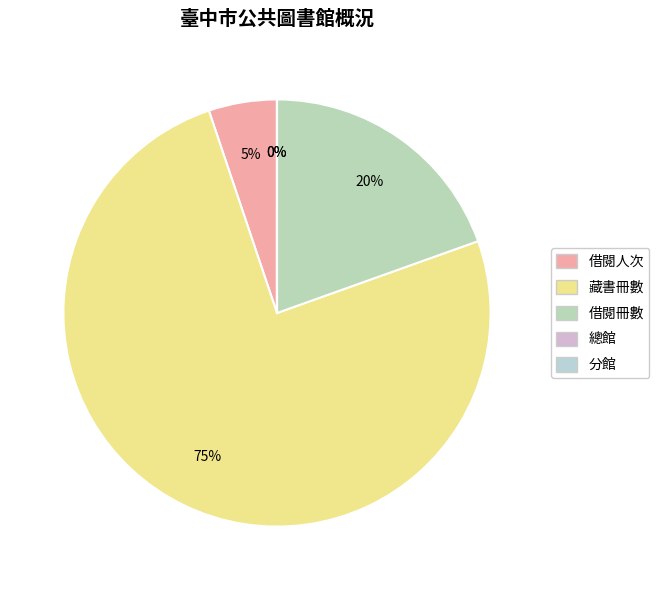

Is it true that 借閱冊數 is 20% of the pie?

True